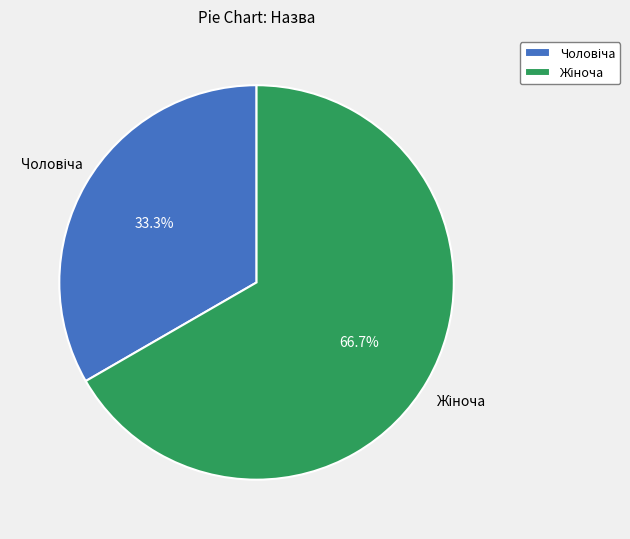

Is there a majority slice in this chart?

Yes